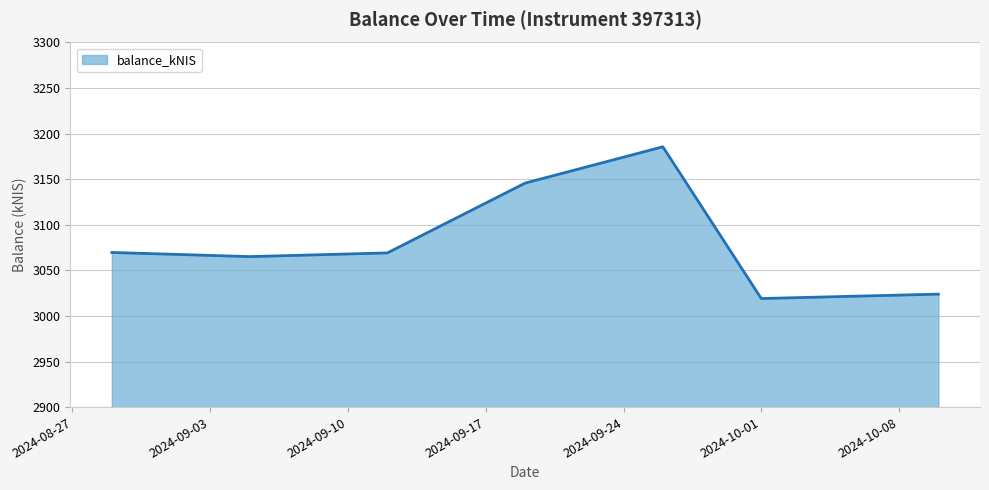

What is the difference between the maximum and minimum values?

166.5